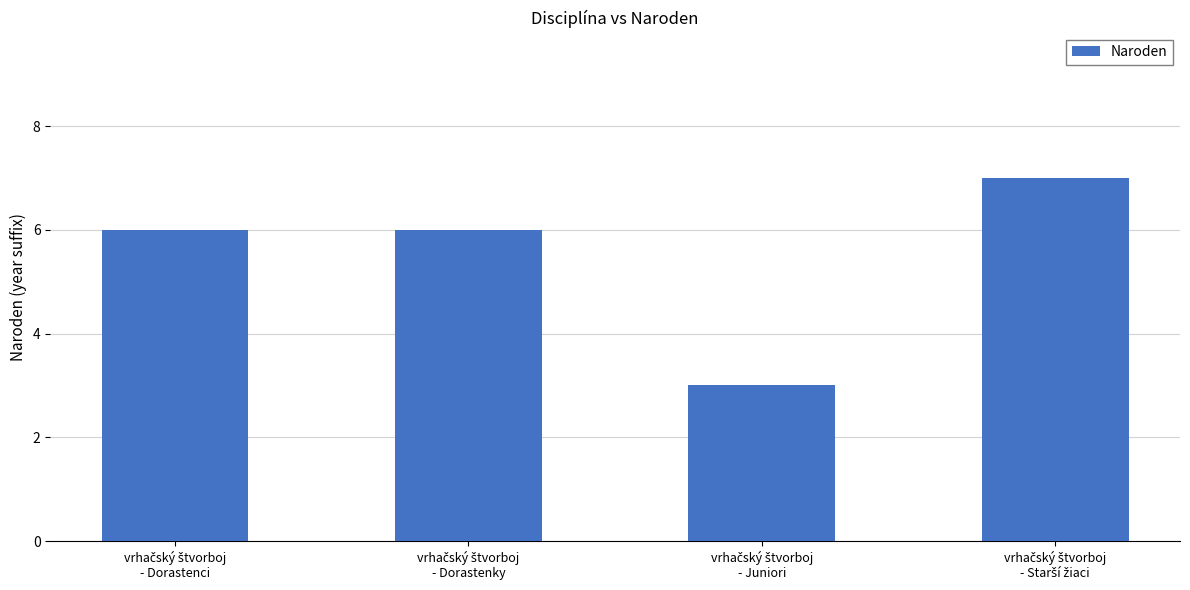

What is the maximum value shown in the chart?

7